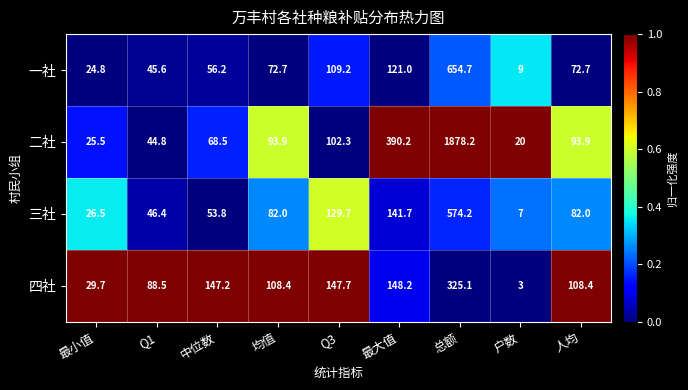

The 四社 series shows 85.0 at Q3. True or false?

False